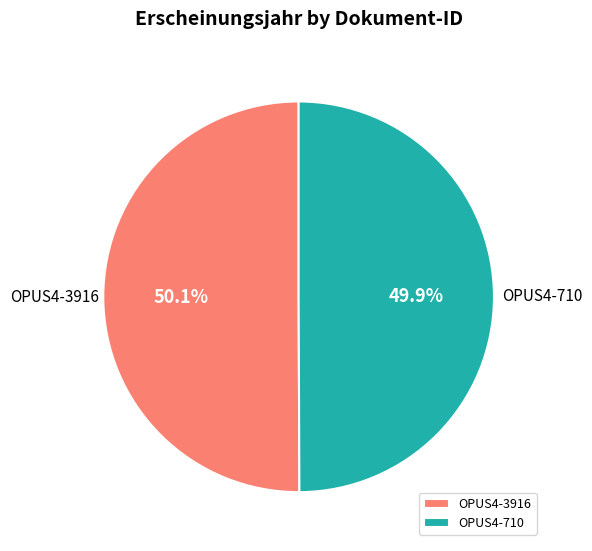

What is the ratio of the value at OPUS4-710 to the value at OPUS4-3916?

1.0